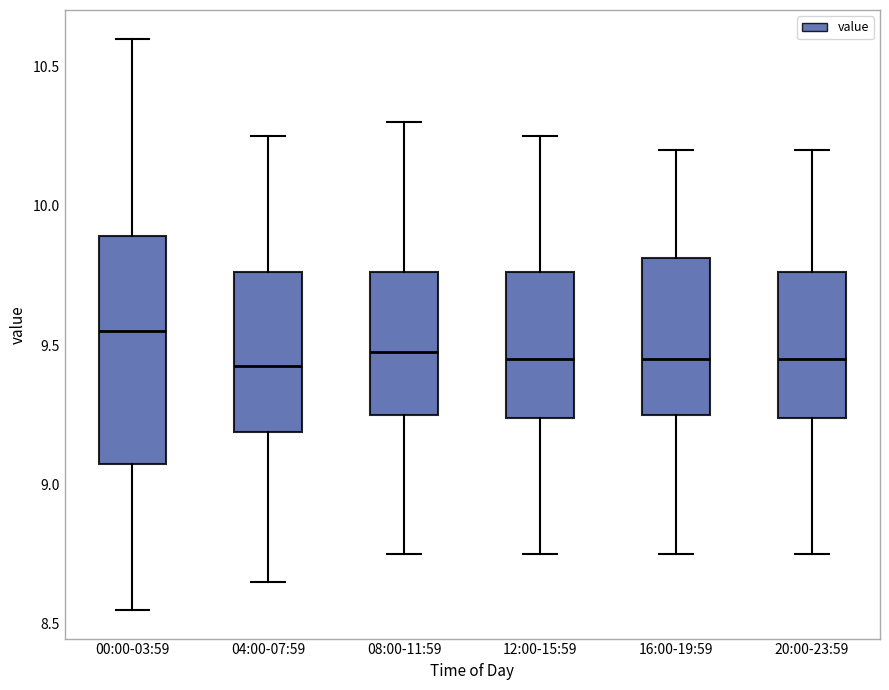

Reading left to right, transcribe this box plot: for each box, give where its median line is, the range the box spans, and where its two whiskers end, as read against the y-axis. The values are not printed on the chart, so give them approximately, as read against the axis.

00:00-03:59: median 9.55, box 9.10 to 9.90, whiskers 8.55 to 10.60
04:00-07:59: median 9.45, box 9.20 to 9.75, whiskers 8.65 to 10.25
08:00-11:59: median 9.50, box 9.25 to 9.75, whiskers 8.75 to 10.30
12:00-15:59: median 9.45, box 9.25 to 9.75, whiskers 8.75 to 10.25
16:00-19:59: median 9.45, box 9.25 to 9.80, whiskers 8.75 to 10.20
20:00-23:59: median 9.45, box 9.25 to 9.75, whiskers 8.75 to 10.20